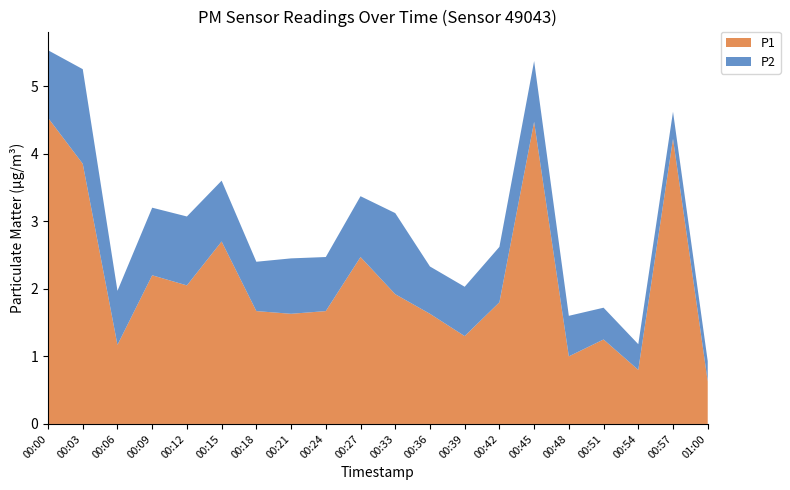

Reading left to right, what are all the values shown in this chart?

P1: 4.5	3.9	1.2	2.2	2.0	2.7	1.7	1.6	1.7	2.5	1.9	1.6	1.3	1.8	4.5	1.0	1.2	0.8	4.2	0.6
P2: 1.0	1.4	0.8	1.0	1.0	0.9	0.7	0.8	0.8	0.9	1.2	0.7	0.7	0.8	0.9	0.6	0.5	0.4	0.4	0.3